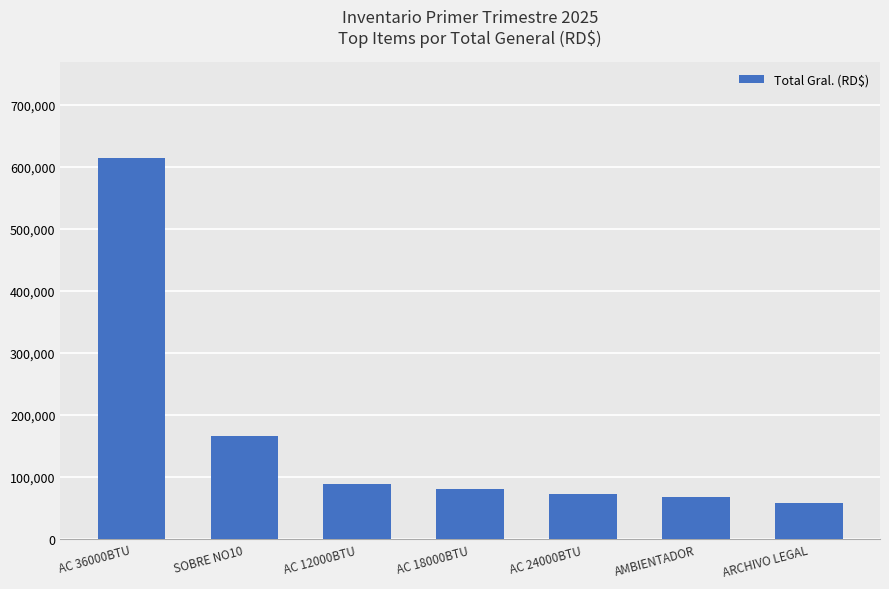

What is the value of the 5th bar from the left?

73077